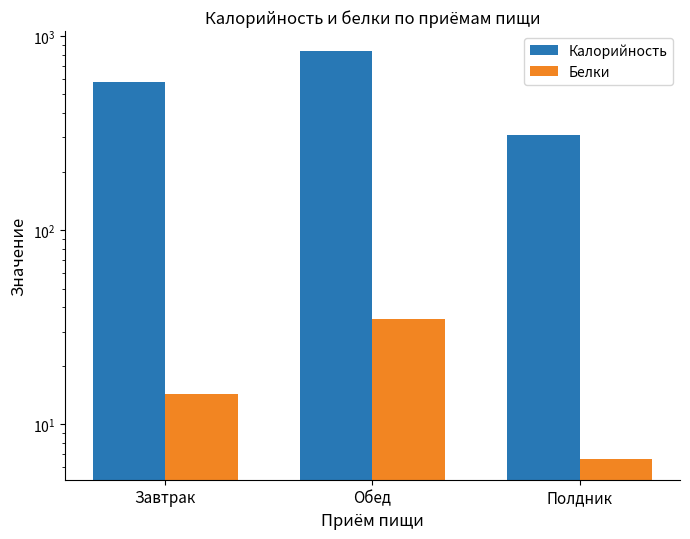

What is the difference between the maximum and minimum values in the Калорийность series?

521.2